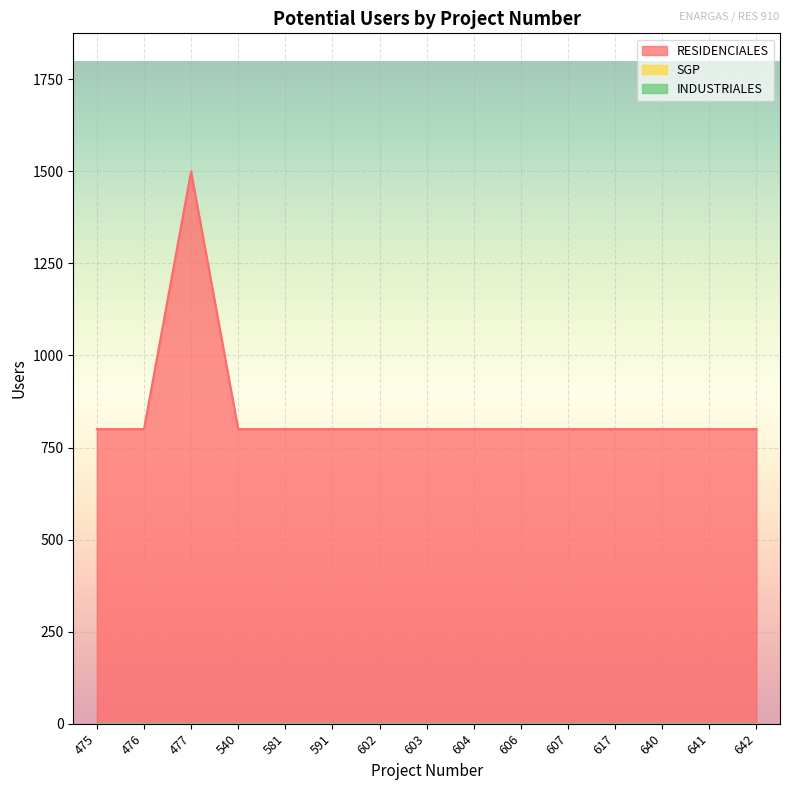

True or false: INDUSTRIALES has more than 2 points higher than both neighbors.

False